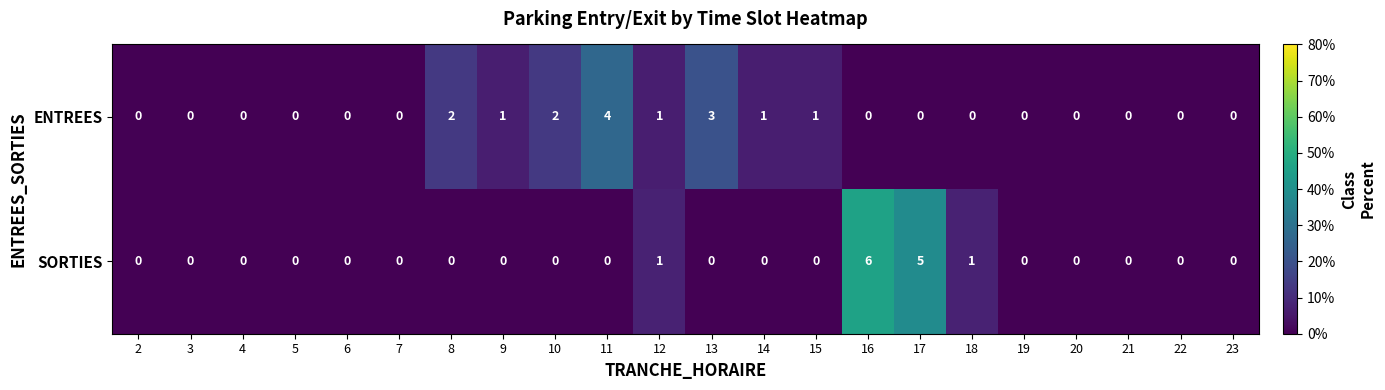

Rank the series at 9 from highest to lowest value.

ENTREES, SORTIES